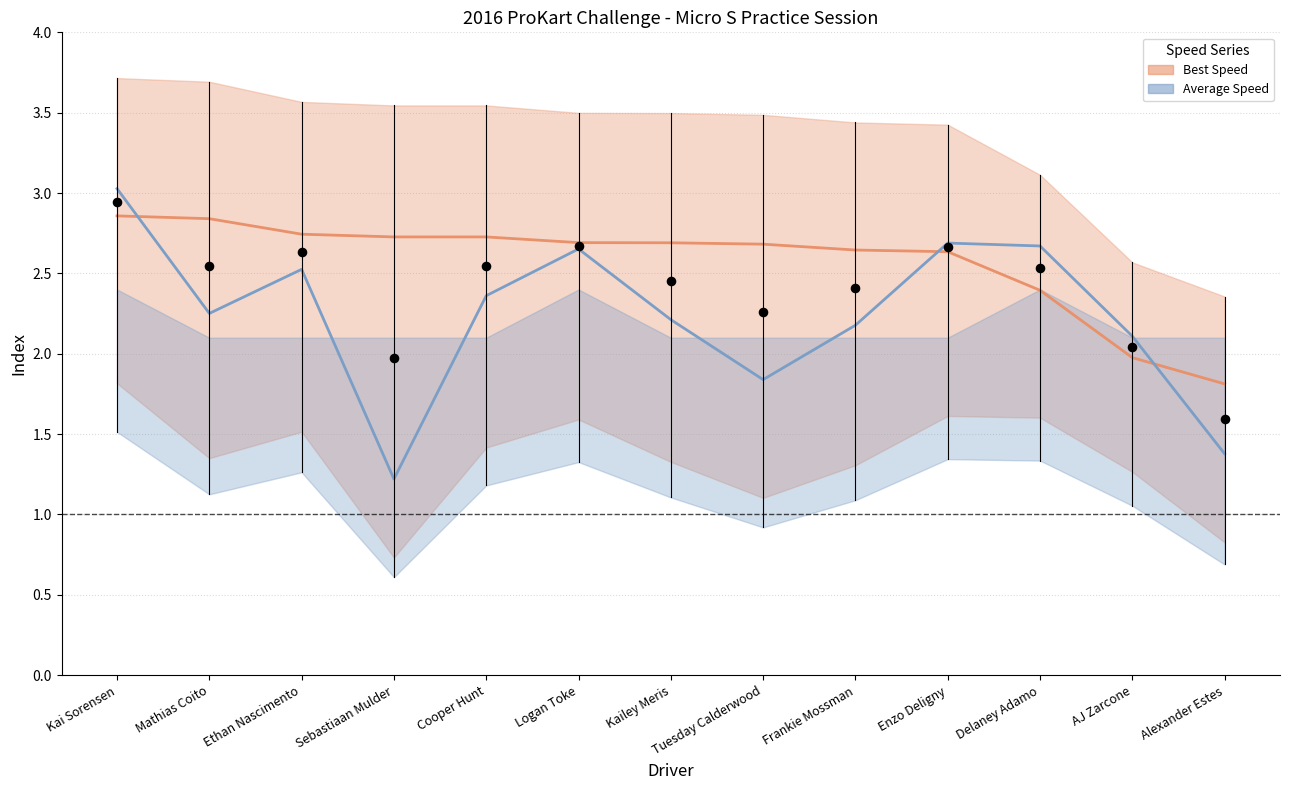

What are all the series names shown in the legend?

Best Speed, Average Speed